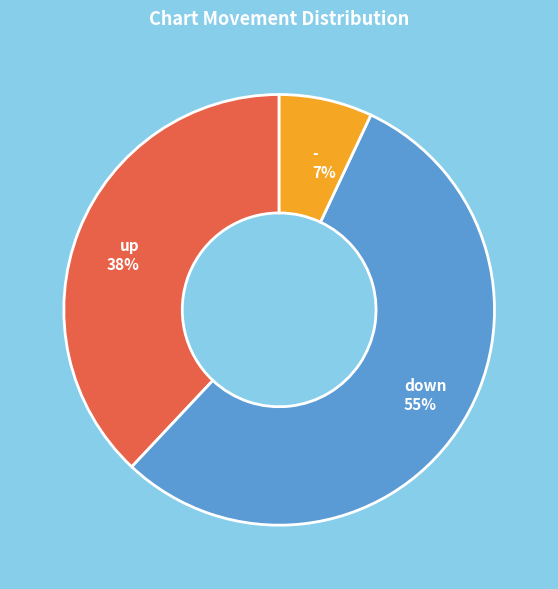

How many segments does this pie chart have?

3